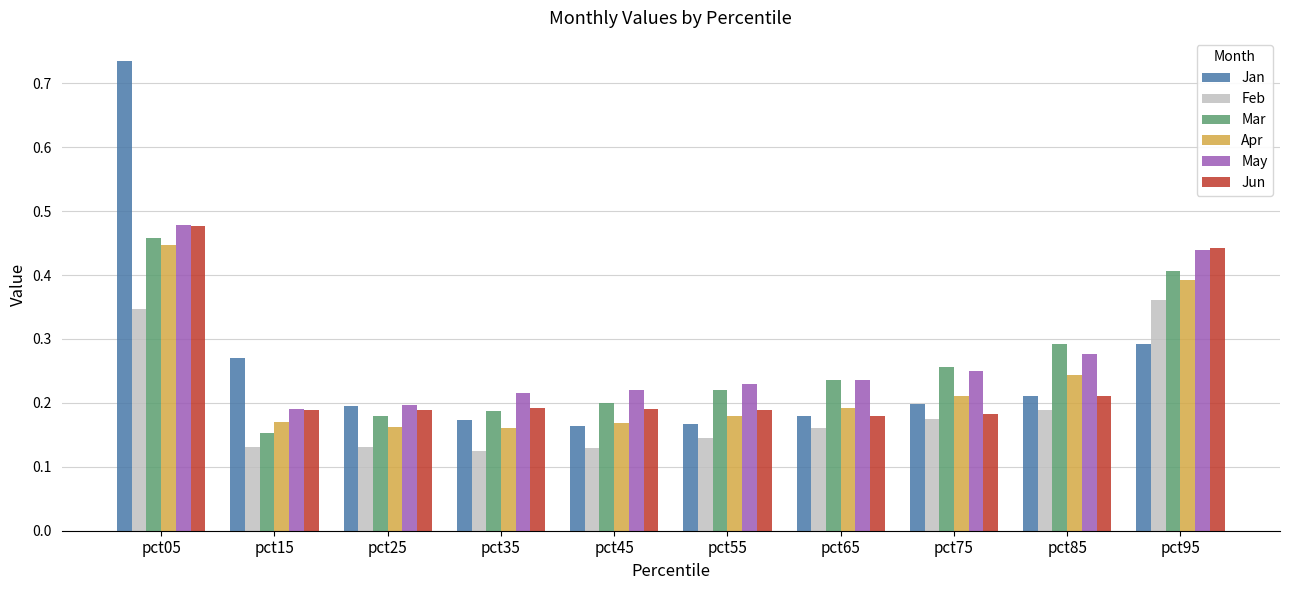

How many bars are there in each group?

6